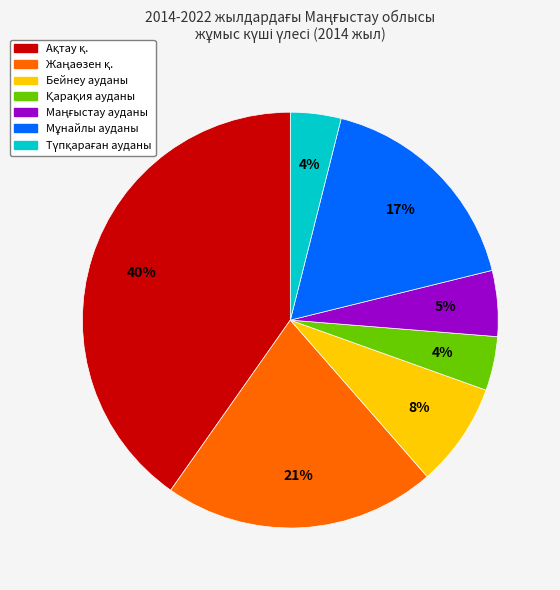

To the nearest percent, what portion does Бейнеу ауданы represent?

8%